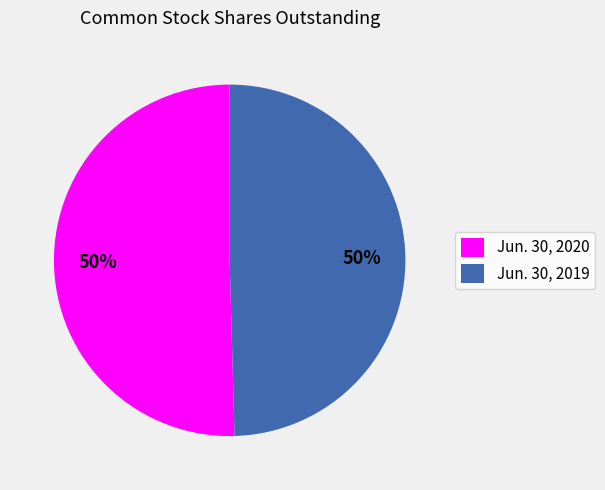

True or false: Jun. 30, 2019 accounts for 43% of the total.

False